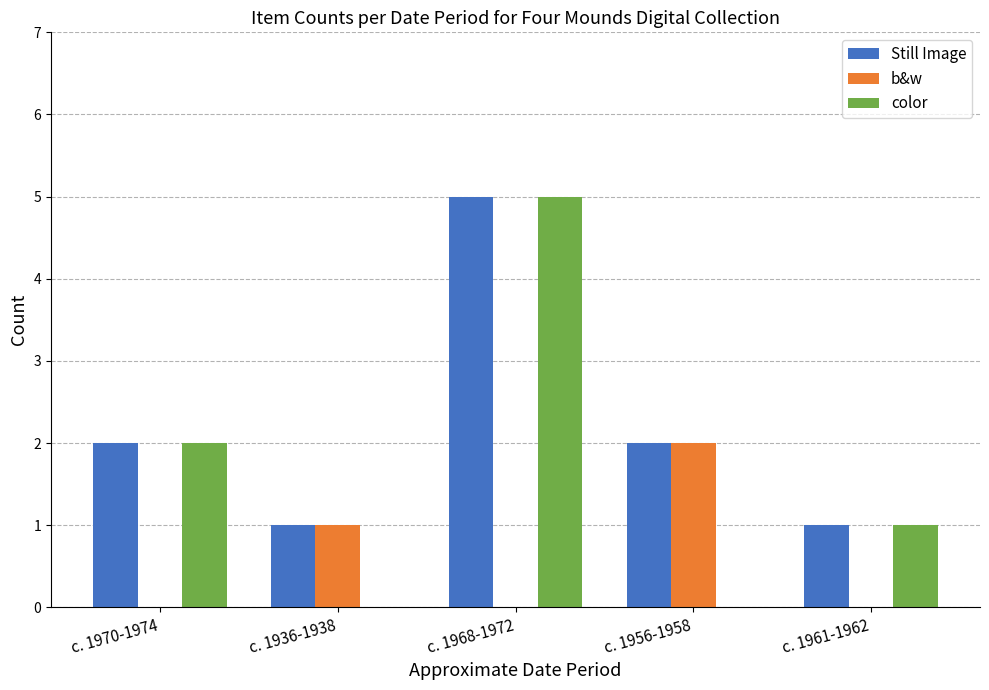

Which series has the largest total across all categories?

Still Image